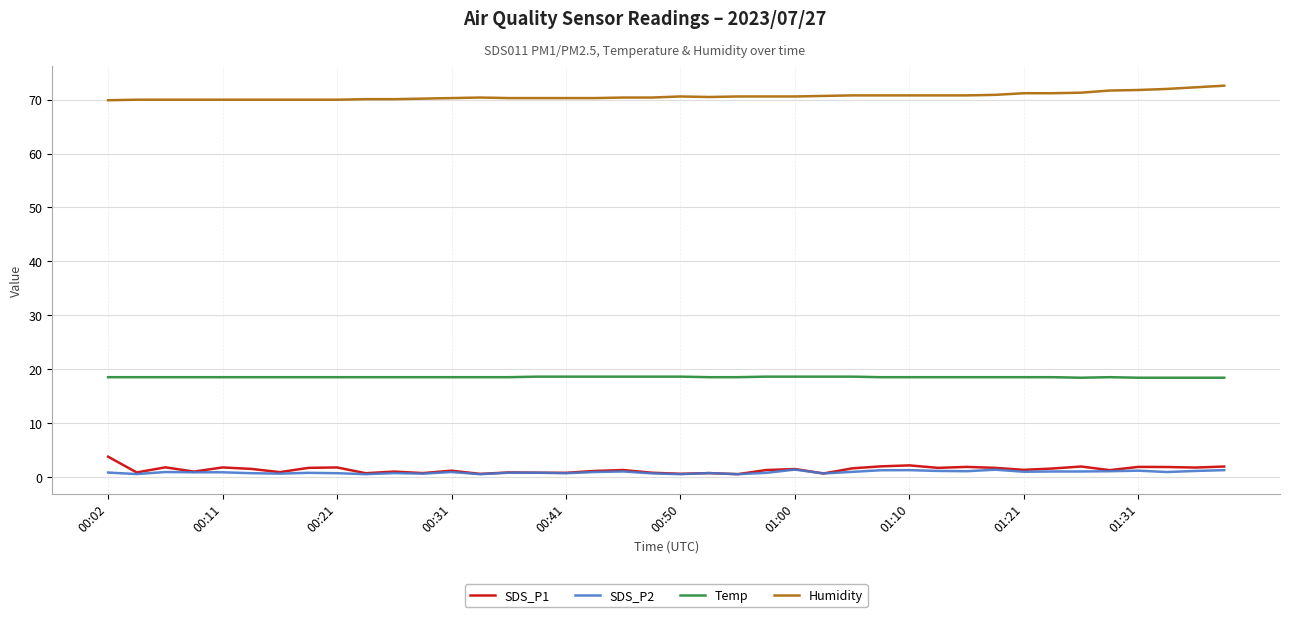

What is the lowest value of the Humidity series?

69.9